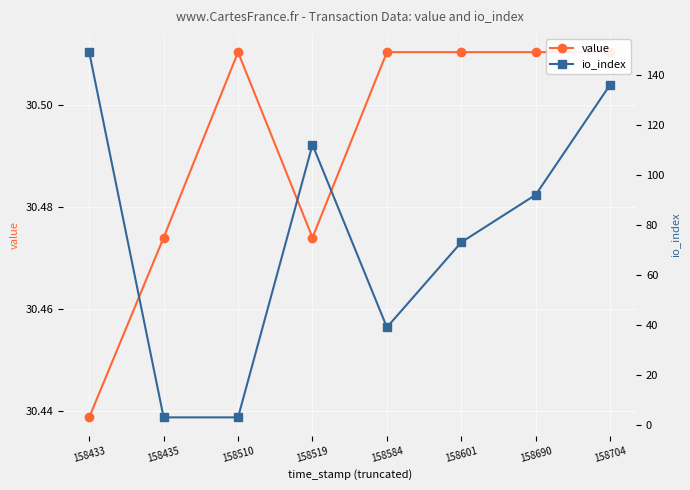

What is the greatest value displayed?

149.0